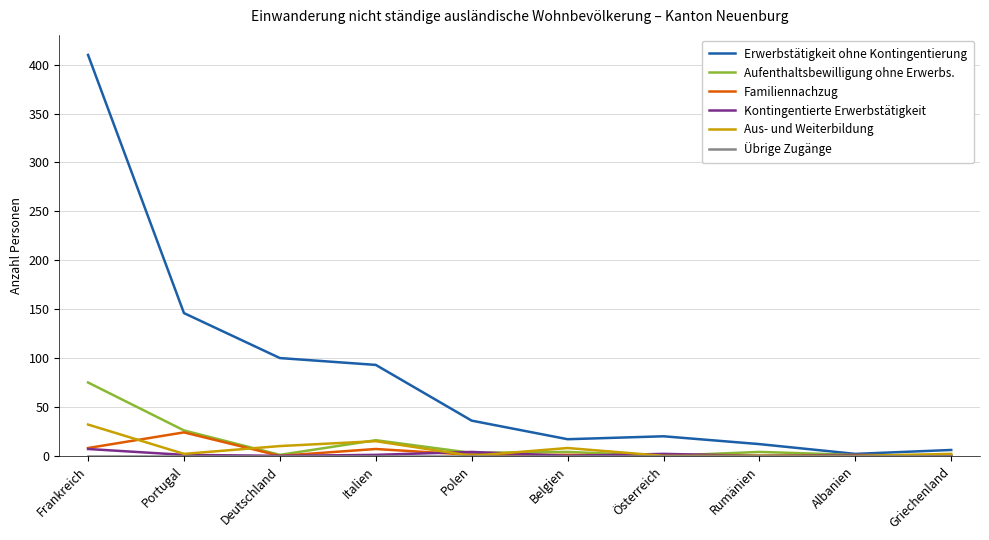

What is the greatest value displayed?

410